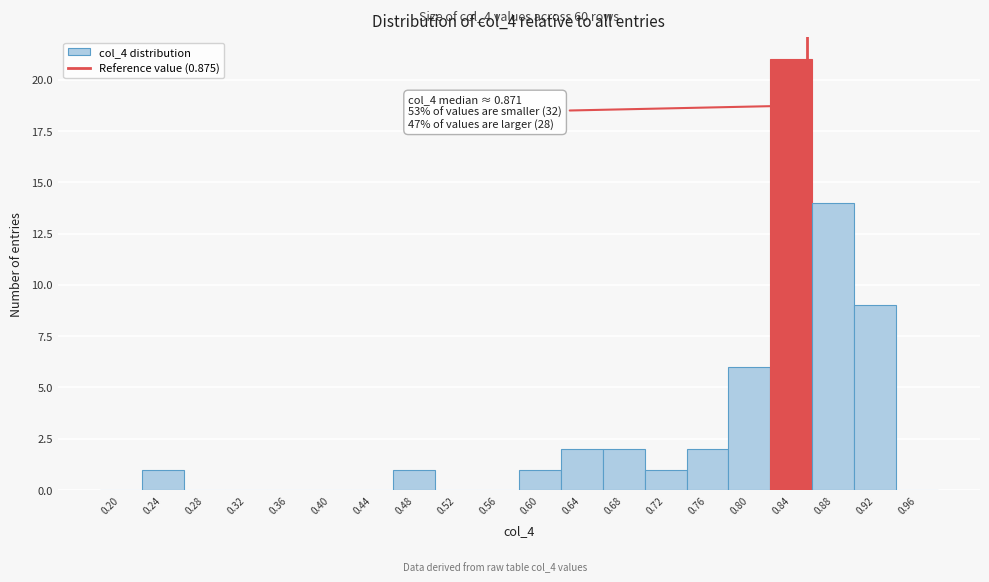

Reading left to right, list all the values displayed in this chart.

0.20=0	0.24=1	0.28=0	0.32=0	0.36=0	0.40=0	0.44=0	0.48=1	0.52=0	0.56=0	0.60=1	0.64=2	0.68=2	0.72=1	0.76=2	0.80=6	0.84=21	0.88=14	0.92=9	0.96=0